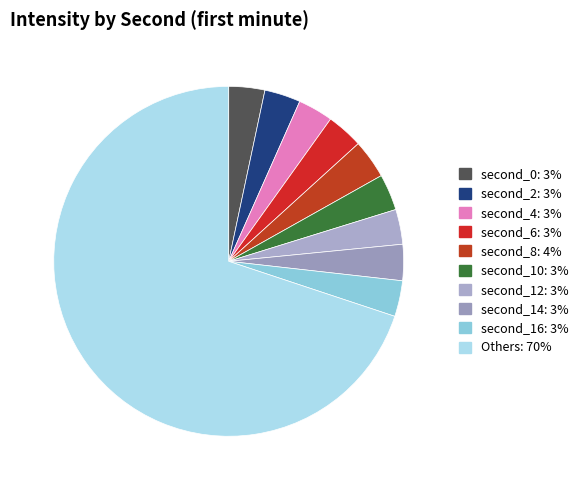

Count the number of slices in the pie.

10